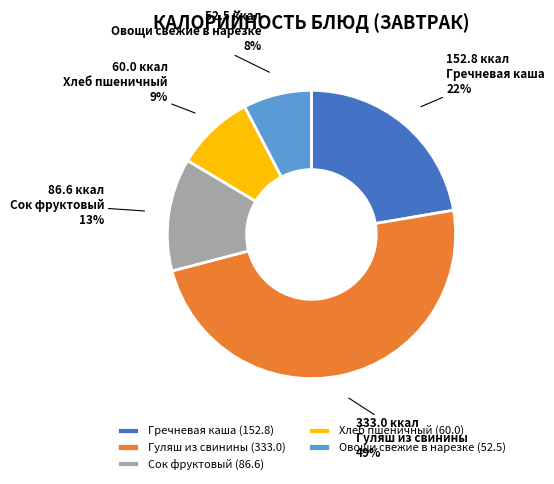

True or false: Сок фруктовый accounts for 26% of the total.

False